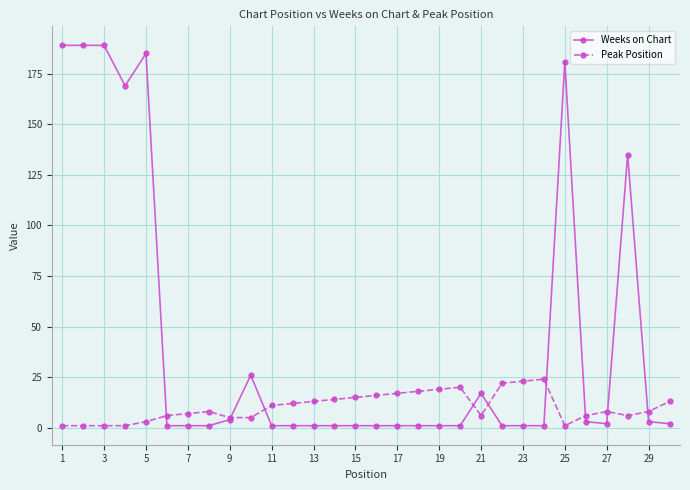

Which series has the largest range (max minus min)?

Weeks on Chart